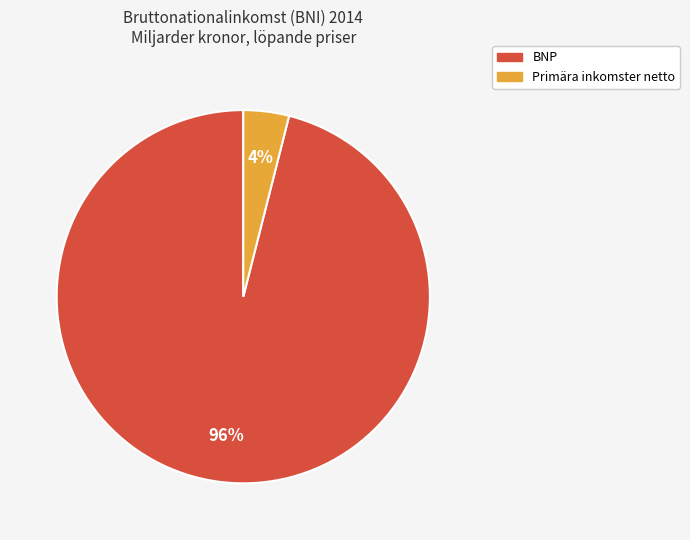

Does any single category account for the majority?

Yes